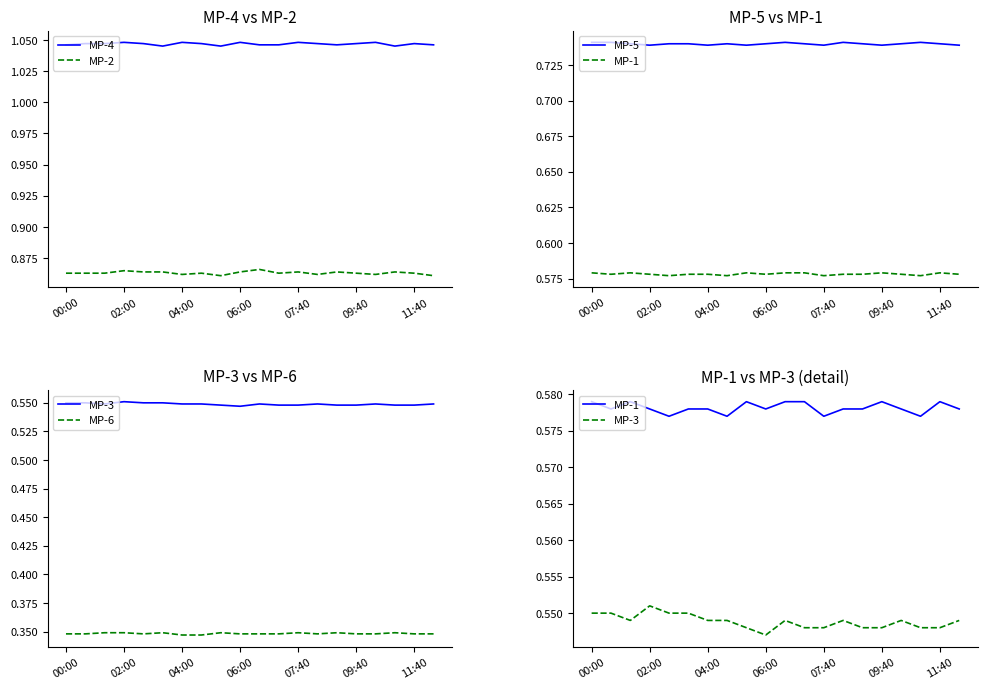

Is it true that MP-4 equals 1.0 at 8?

True